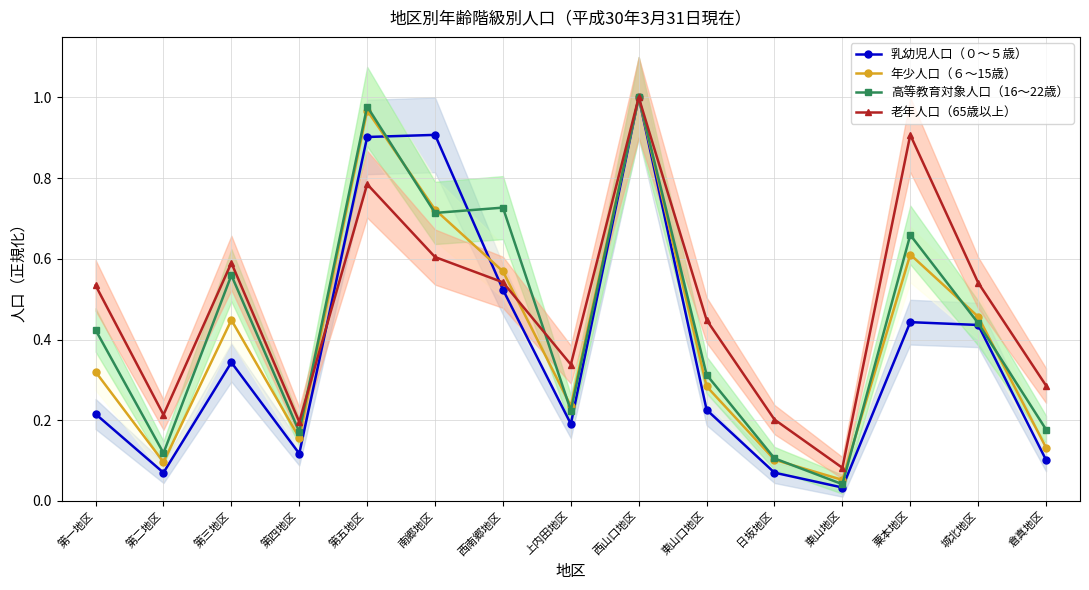

What is the sum of the 乳幼児人口（０～５歳） values at 城北地区 and 西南郷地区?

1.0